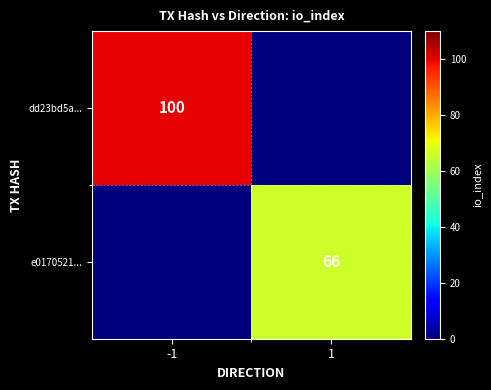

Which category has the highest value across all series?

-1